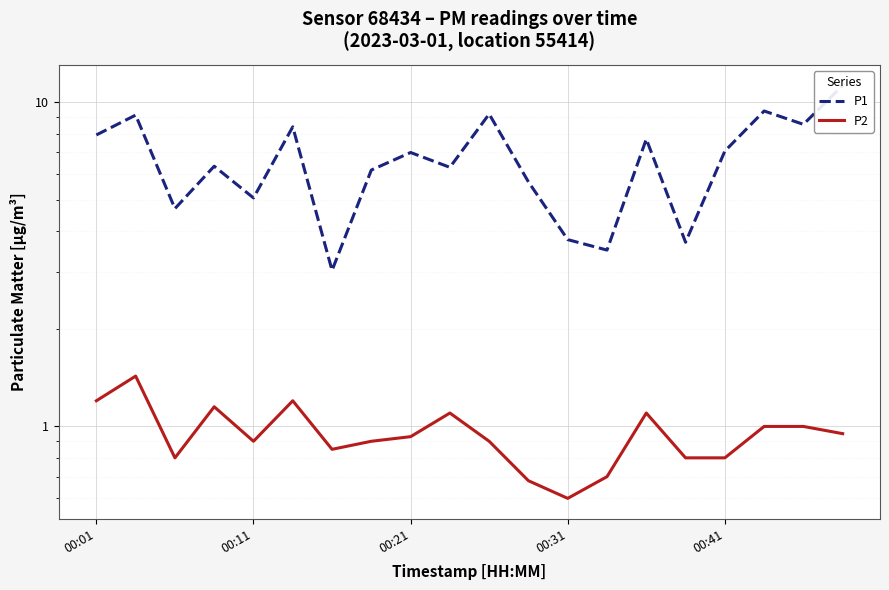

True or false: P1 has a value of 6.3 at 15.

False